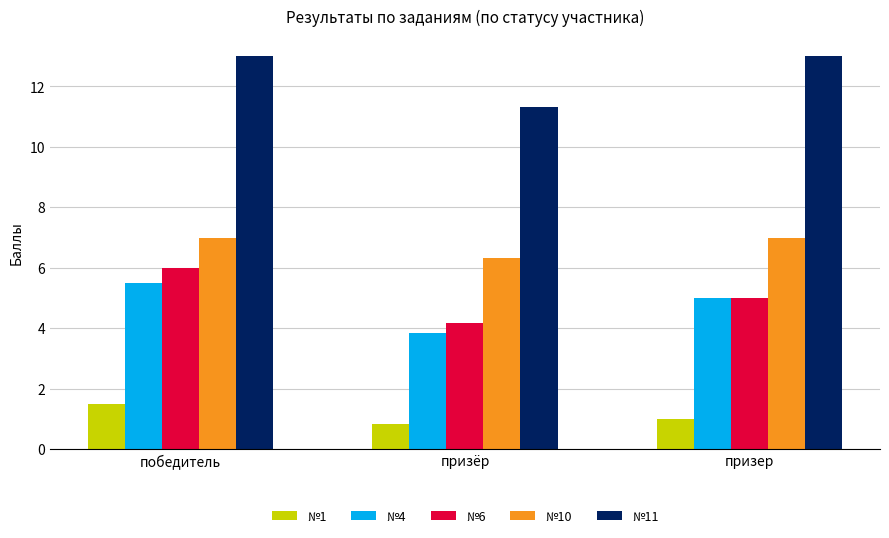

The №1 series shows 0.3 at победитель. True or false?

False